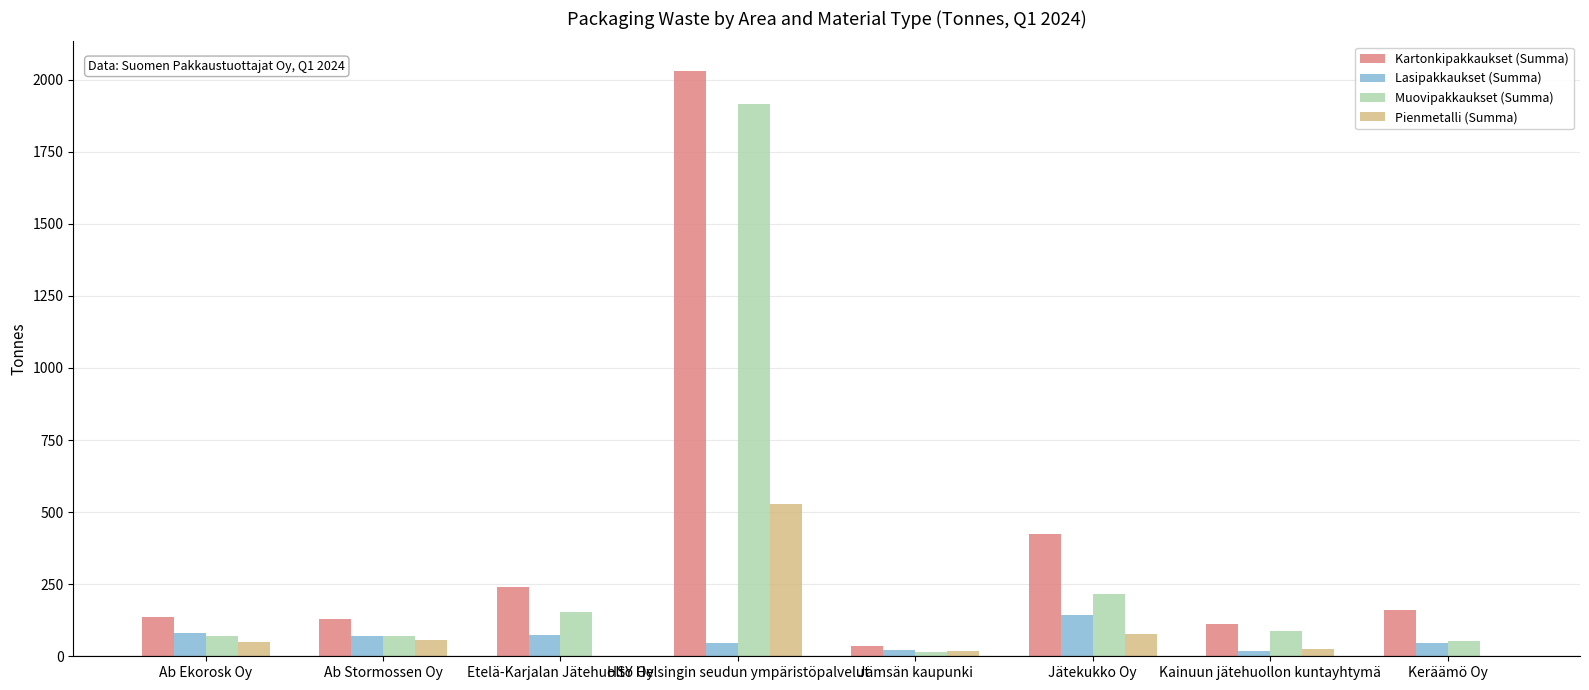

What are all the series names shown in the legend?

Kartonkipakkaukset (Summa), Lasipakkaukset (Summa), Muovipakkaukset (Summa), Pienmetalli (Summa)